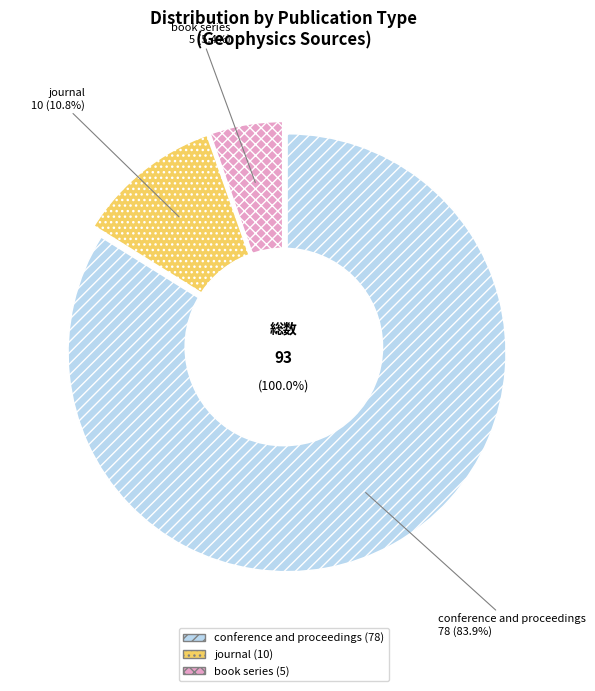

Is it true that book series is 1% of the pie?

False